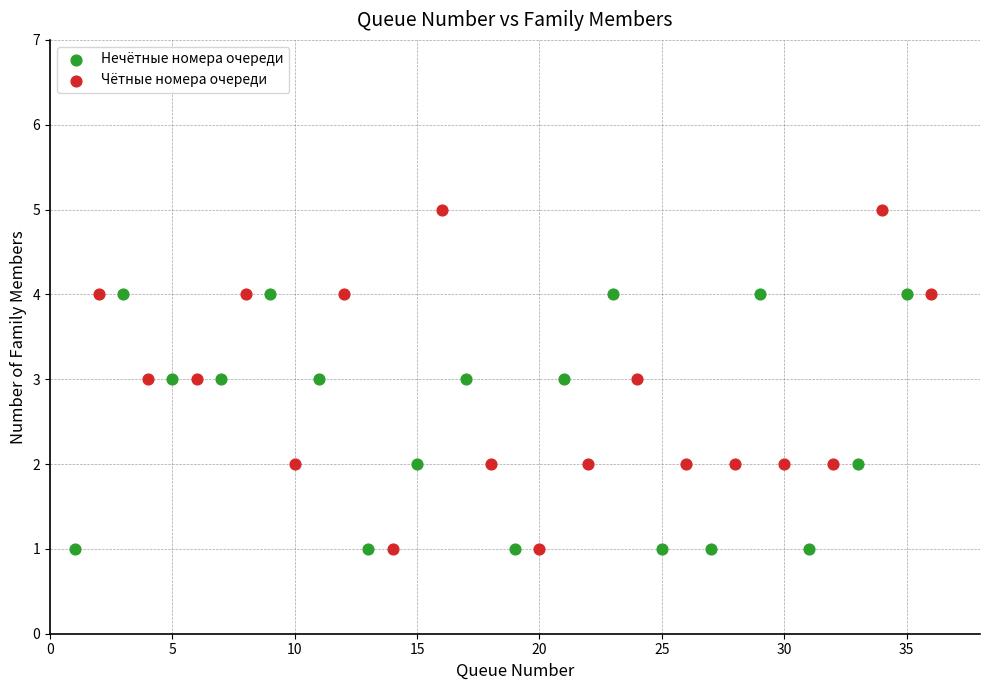

Which series has the widest spread of Y values?

Чётные номера очереди